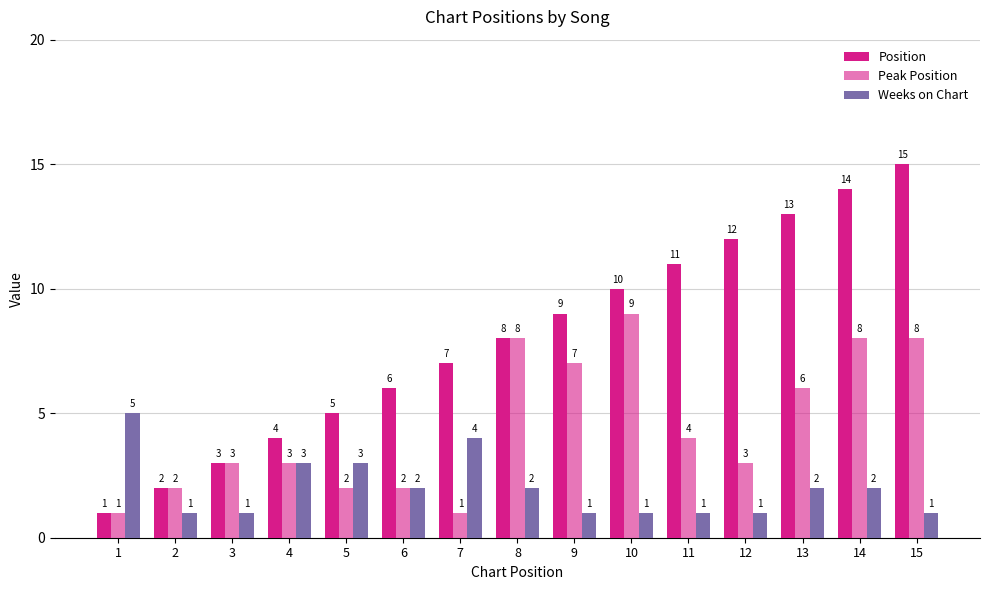

Reading right to left, what are all the values shown in this chart?

Position: 15=15	14=14	13=13	12=12	11=11	10=10	9=9	8=8	7=7	6=6	5=5	4=4	3=3	2=2	1=1
Peak Position: 15=8	14=8	13=6	12=3	11=4	10=9	9=7	8=8	7=1	6=2	5=2	4=3	3=3	2=2	1=1
Weeks on Chart: 15=1	14=2	13=2	12=1	11=1	10=1	9=1	8=2	7=4	6=2	5=3	4=3	3=1	2=1	1=5